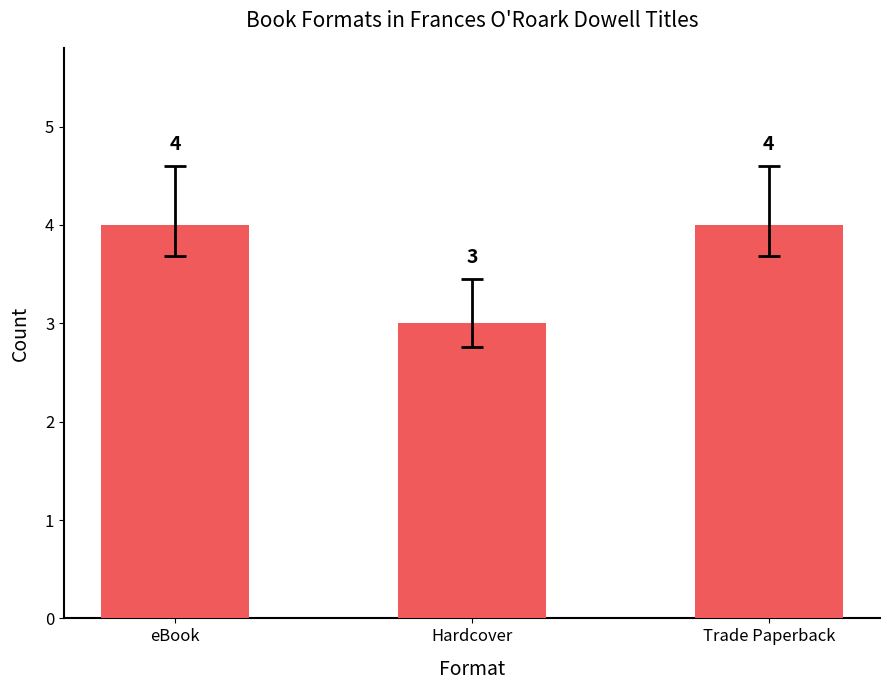

How many values are between 3 and 4?

3